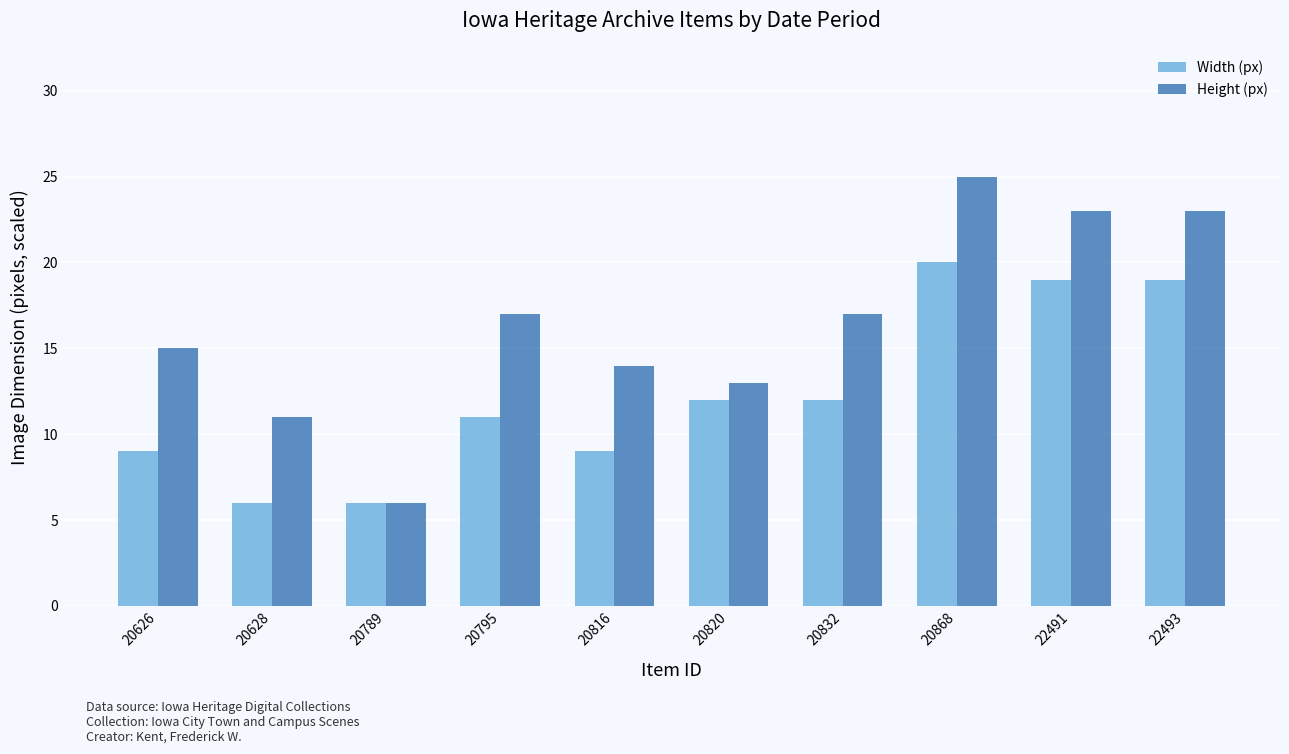

Which label corresponds to the largest value in the chart?

20868